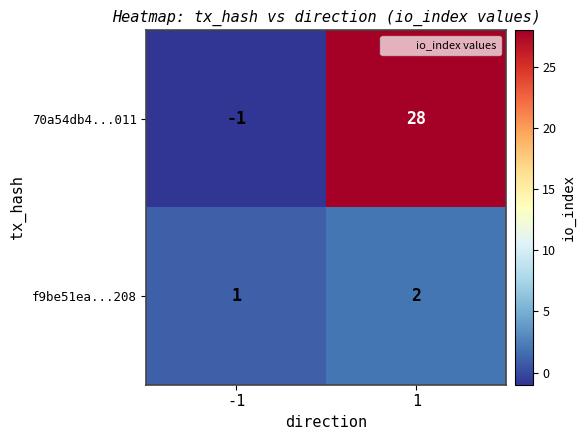

At which category is the sum across all series the highest?

1